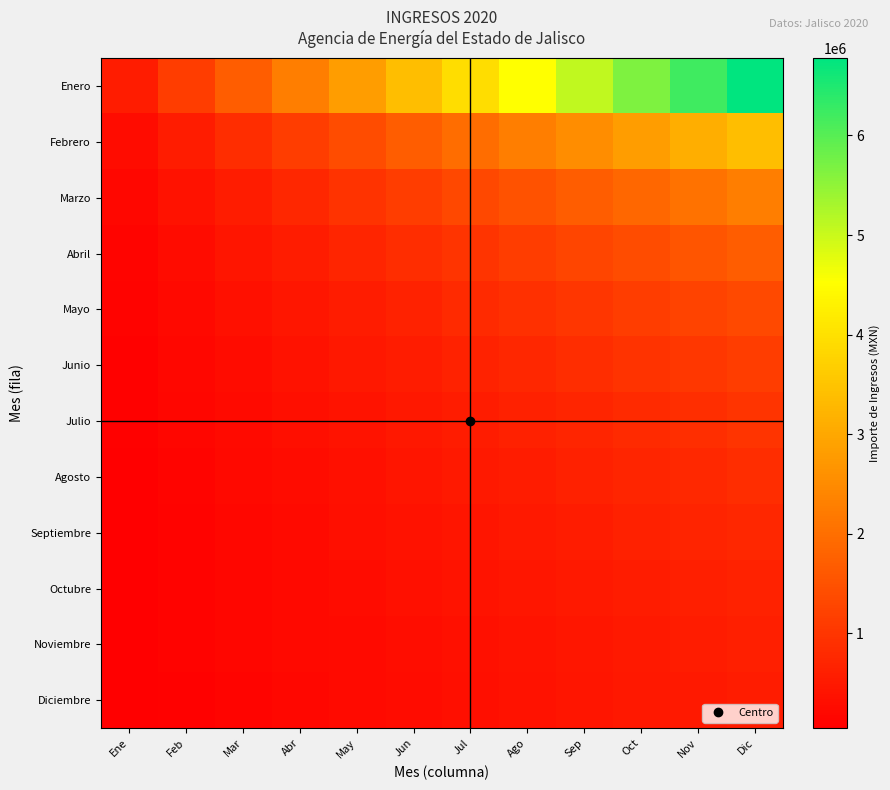

Which category has the lowest value across all series?

Ene